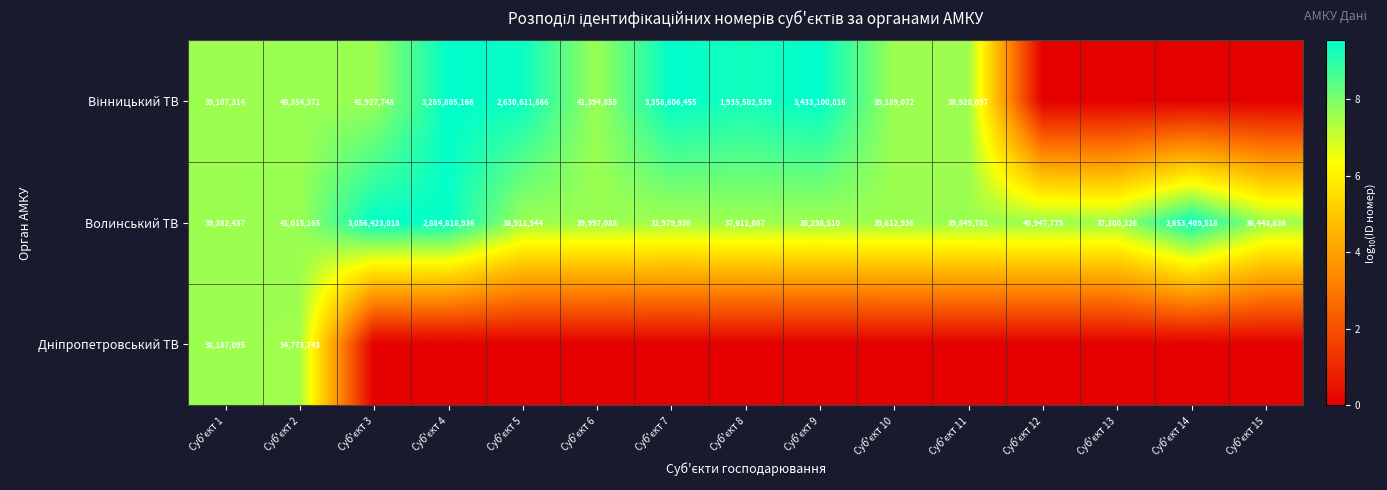

What is the lowest value of the Волинський ТВ series?

31979936